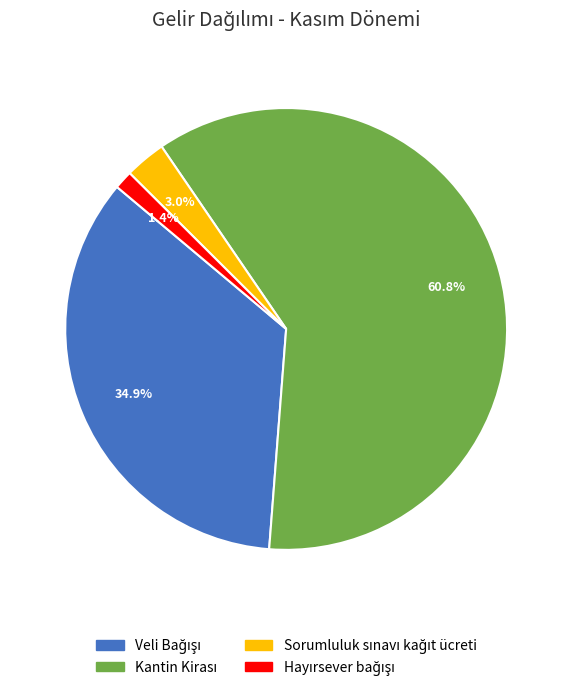

Does any single category account for the majority?

Yes